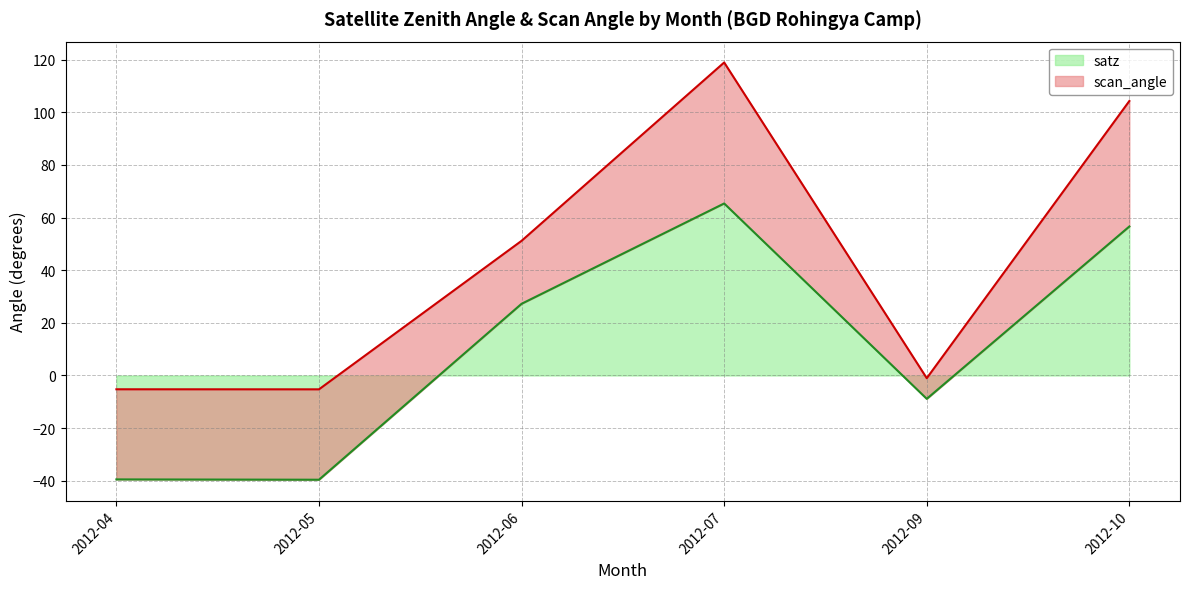

At which category does the chart reach its peak across all series?

2012-07